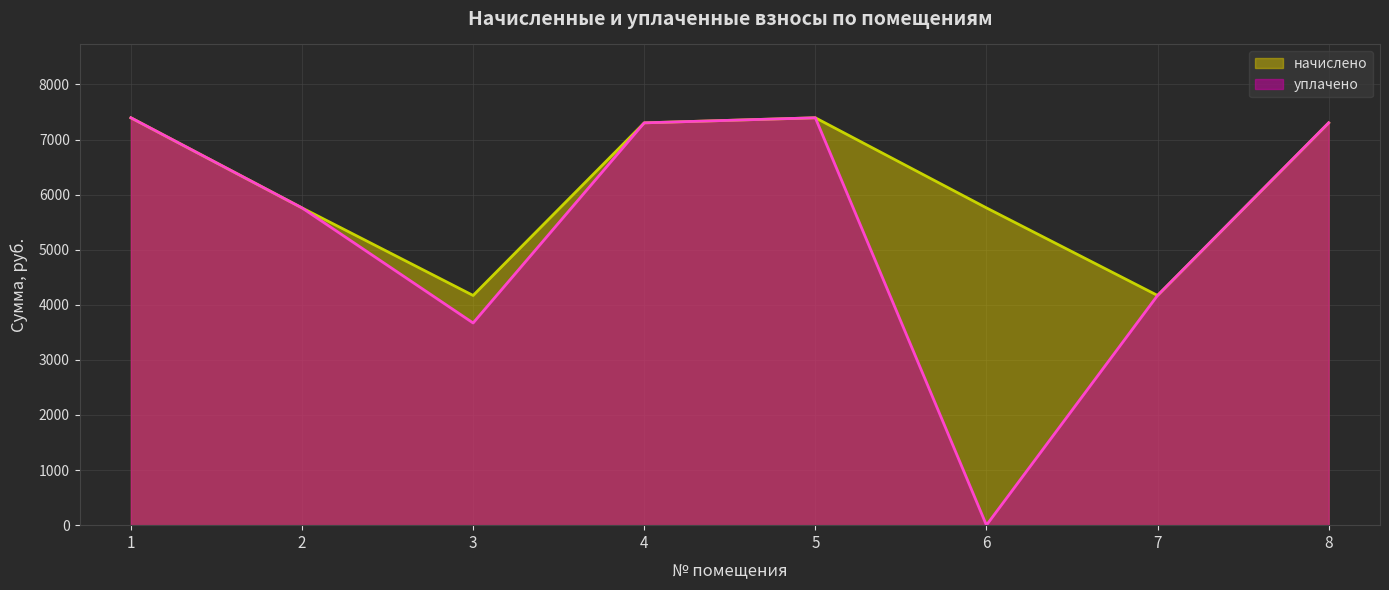

Where is уплачено nearest to the value 3697?

3